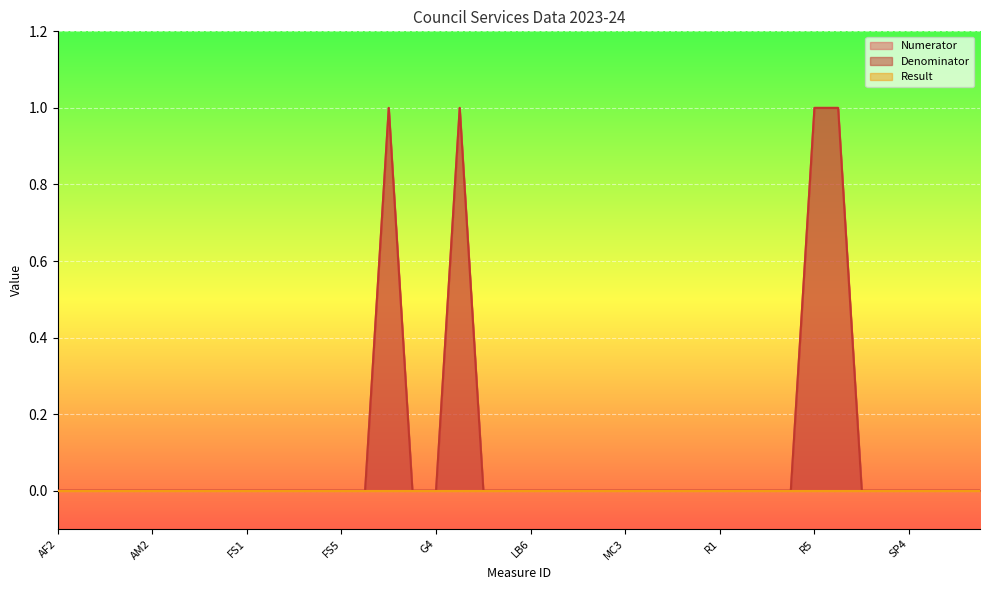

What is the sum of all Denominator values?

4